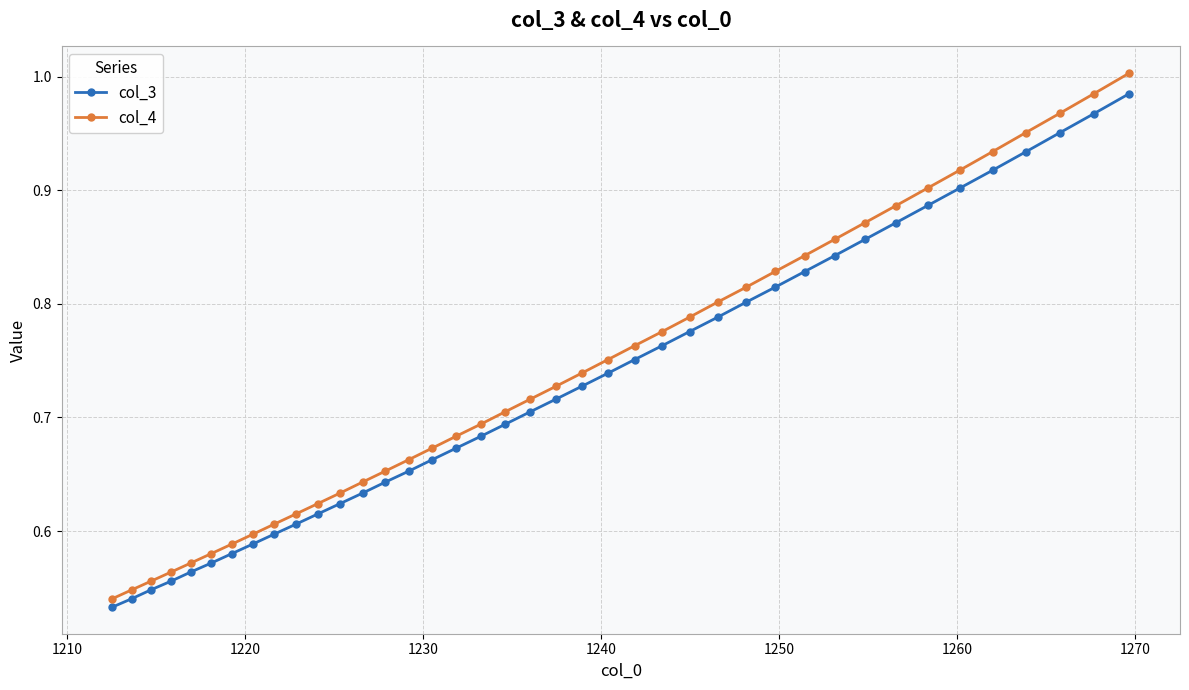

Rank the series by their average value, from lowest to highest.

col_3, col_4